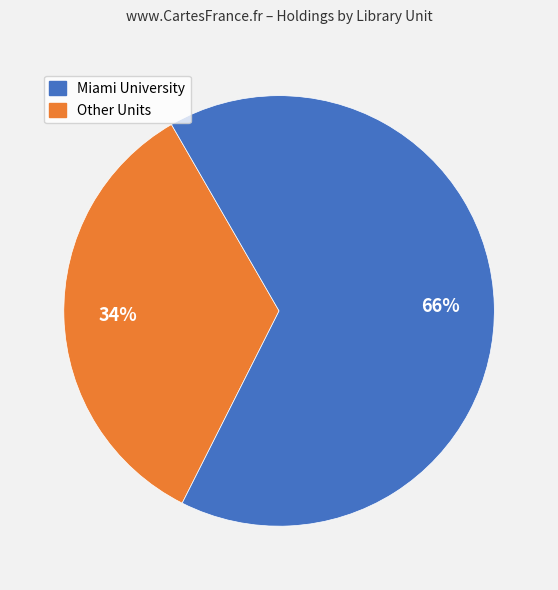

To the nearest percent, what is the average slice percentage?

50%